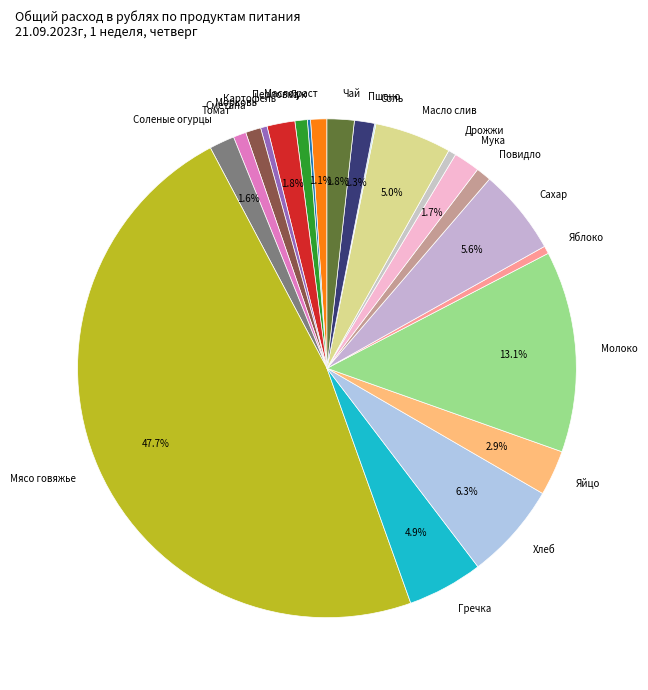

What percentage do Пшено and Молоко together represent?

14.4%